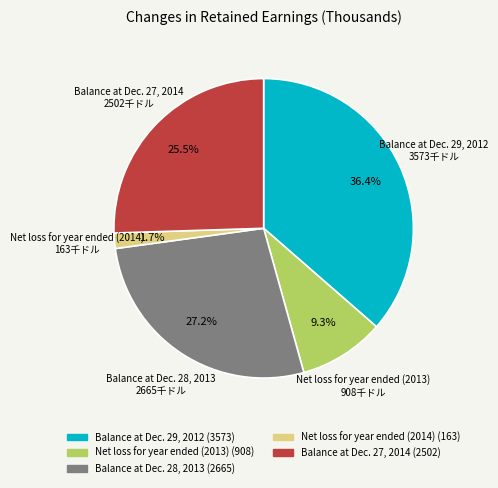

True or false: Net loss for year ended (2013) accounts for 9% of the total.

True